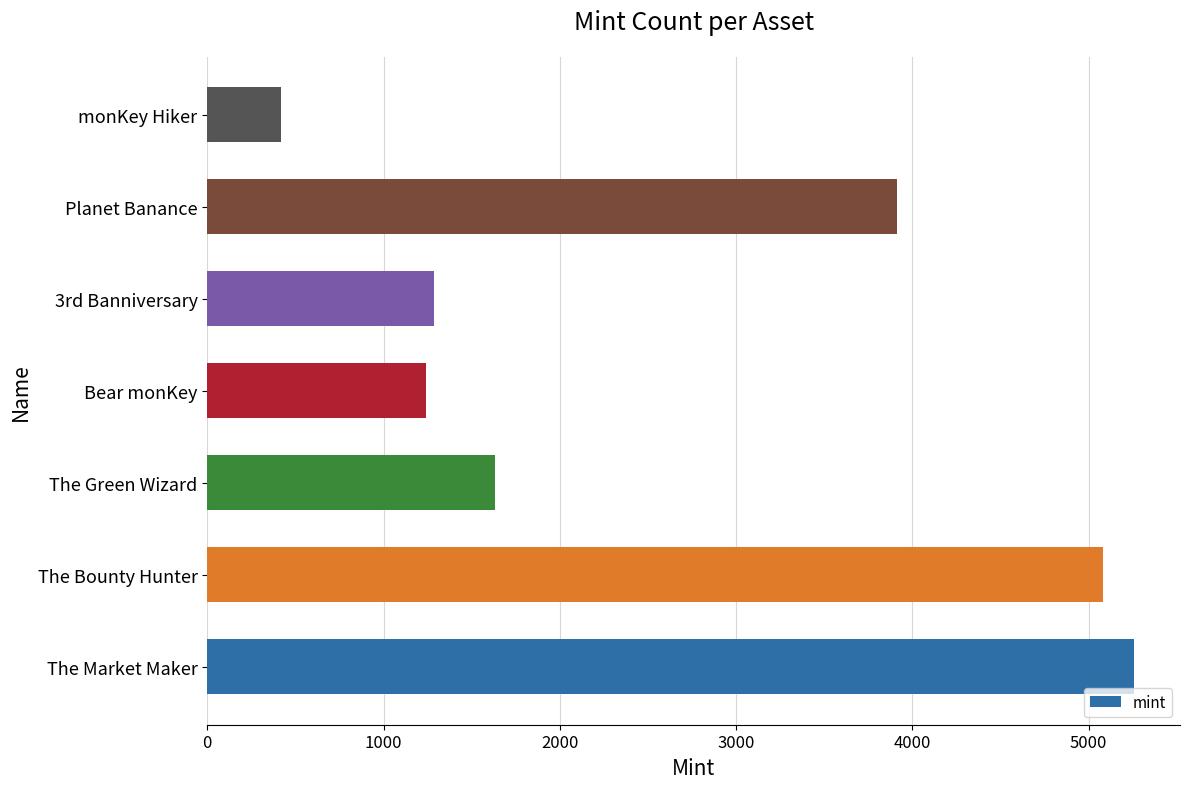

Reading top to bottom, extract all data points from this chart.

monKey Hiker=418	Planet Banance=3915	3rd Banniversary=1284	Bear monKey=1242	The Green Wizard=1633	The Bounty Hunter=5079	The Market Maker=5255